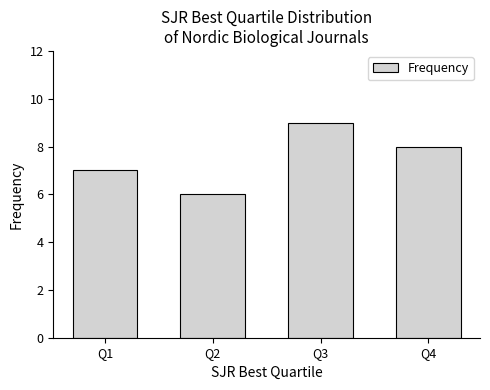

What is the value of the 3rd bar from the left?

9